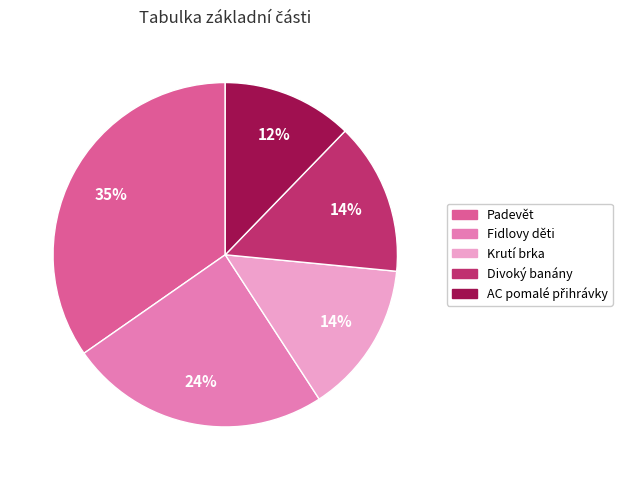

What is the ratio of the value at Krutí brka to the value at Padevět?

0.4